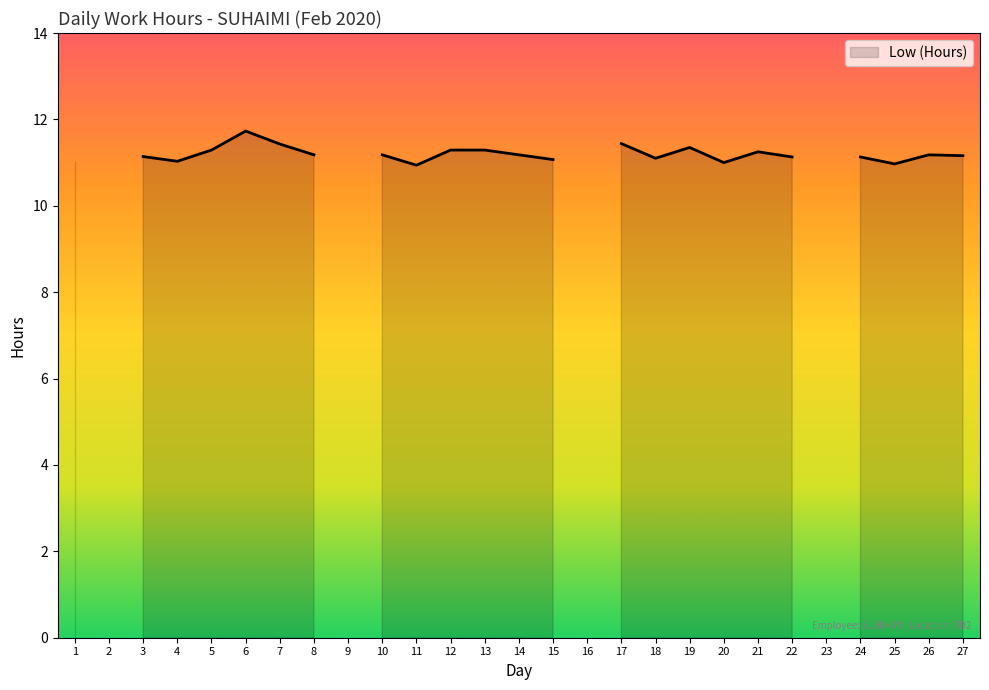

Is it true that the value at 9 is 5.3?

False